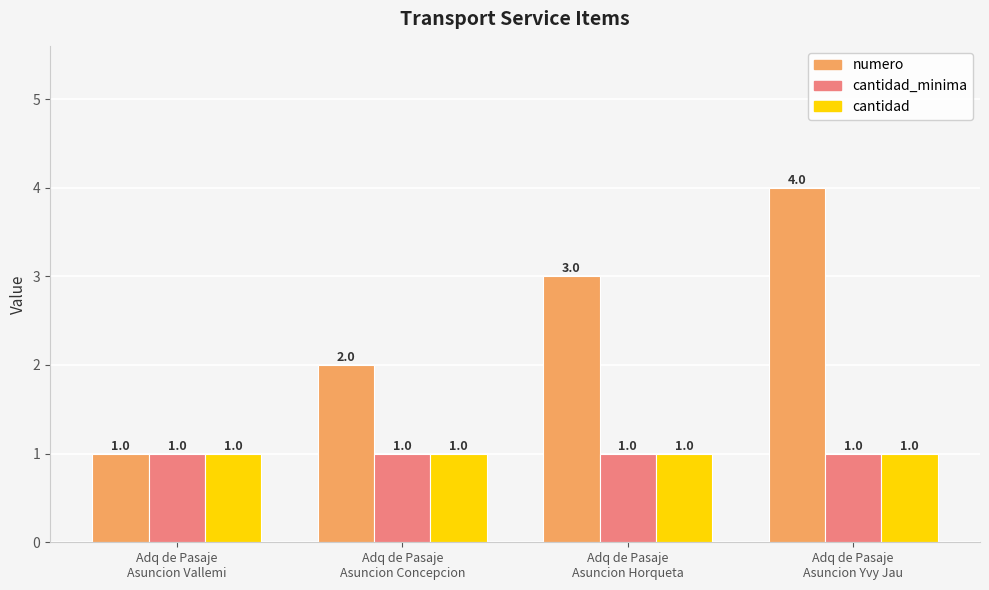

What is the label of the 3rd bar from the left?

Adq de Pasaje
Asuncion Horqueta